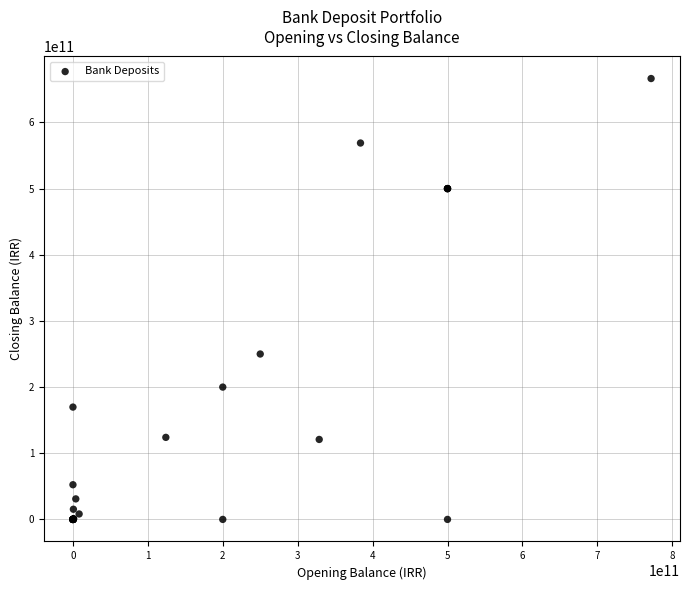

What Y value in the scatter plot is closest to 333176676780?

250000000000